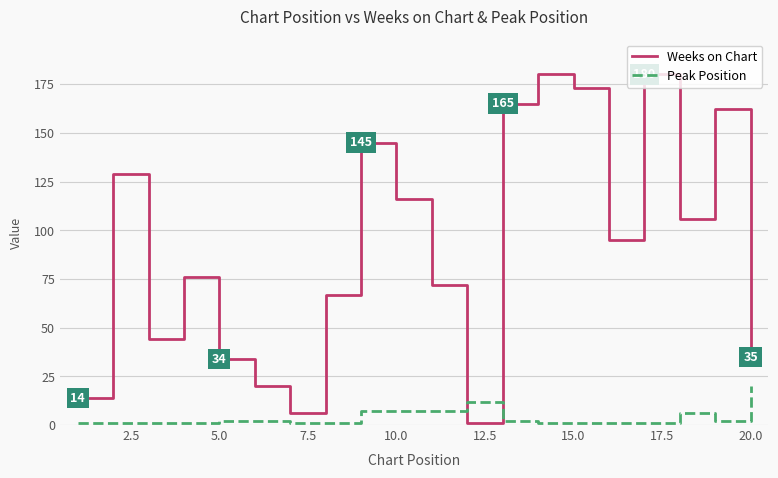

Which series has the widest spread of values?

Weeks on Chart